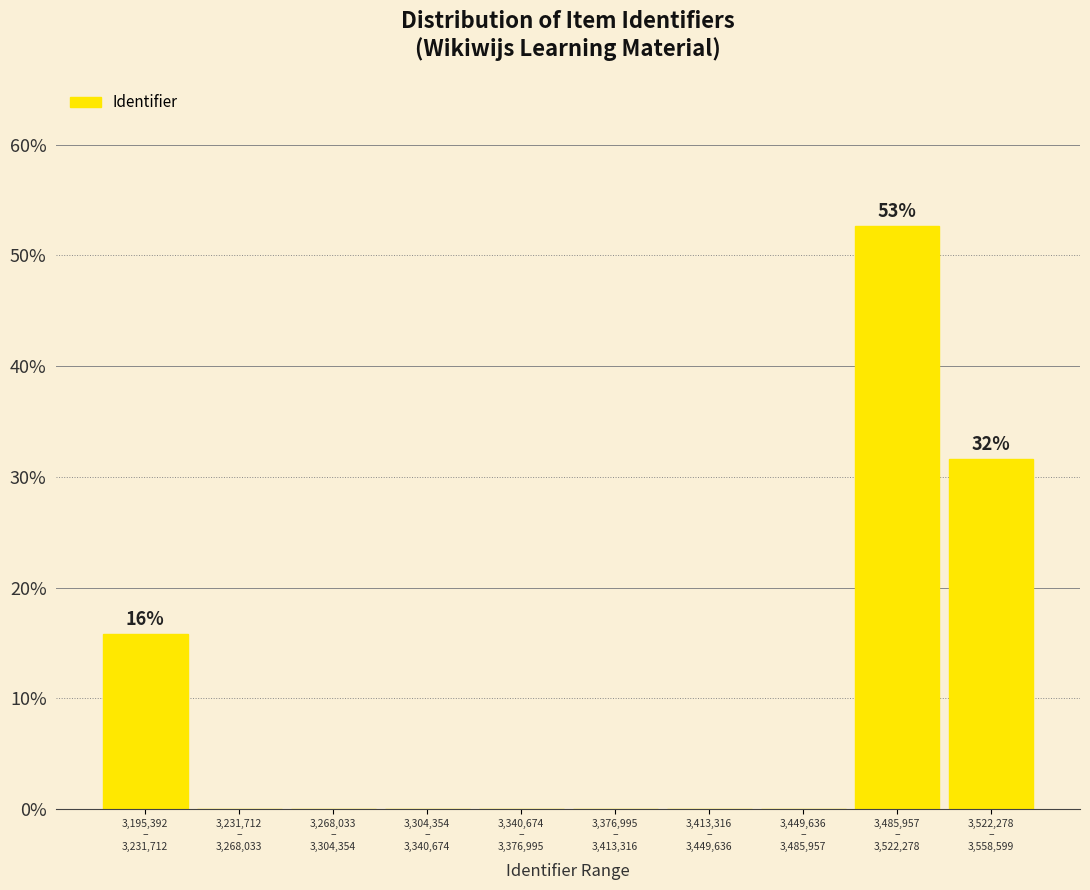

What is the maximum value shown in the chart?

52.6